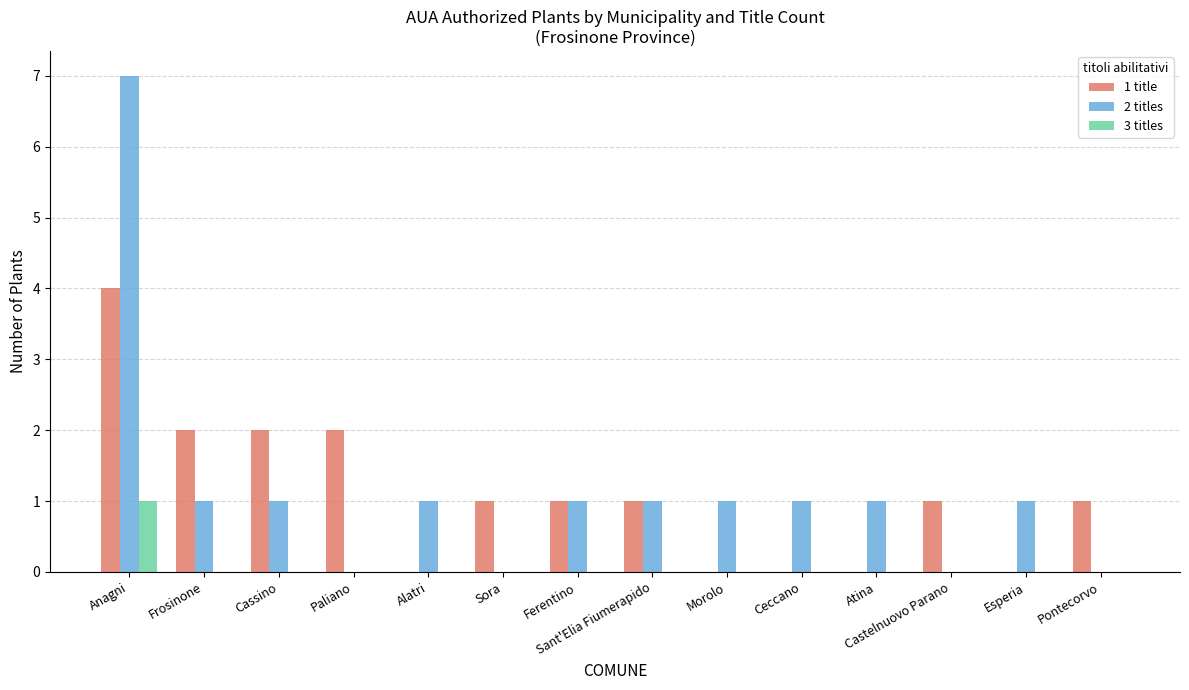

At which label does 2 titles first exceed 1?

Anagni